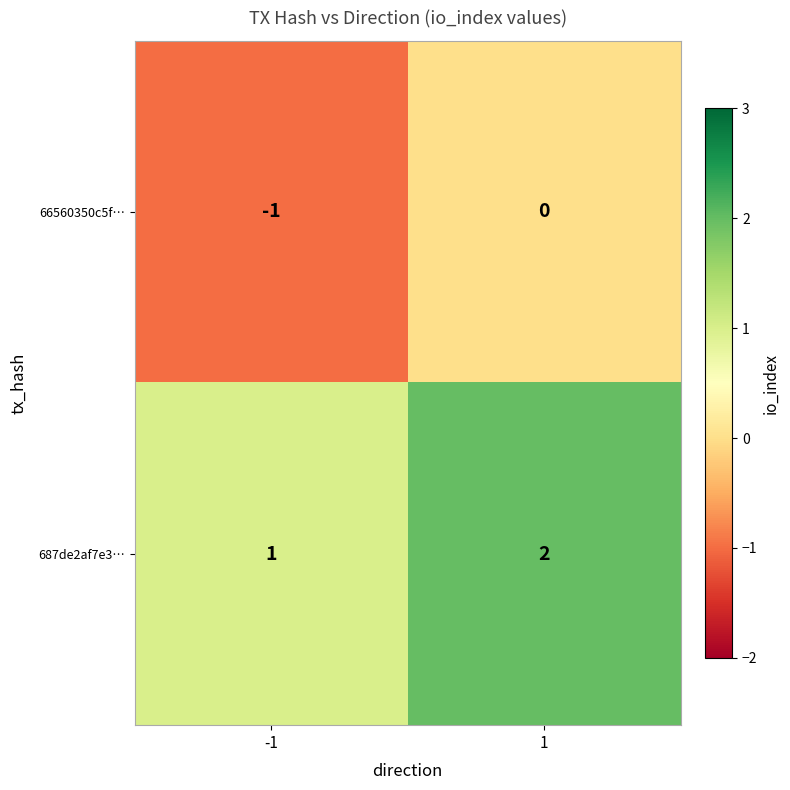

Rank the series by their average value, from highest to lowest.

687de2af7e3…, 66560350c5f…